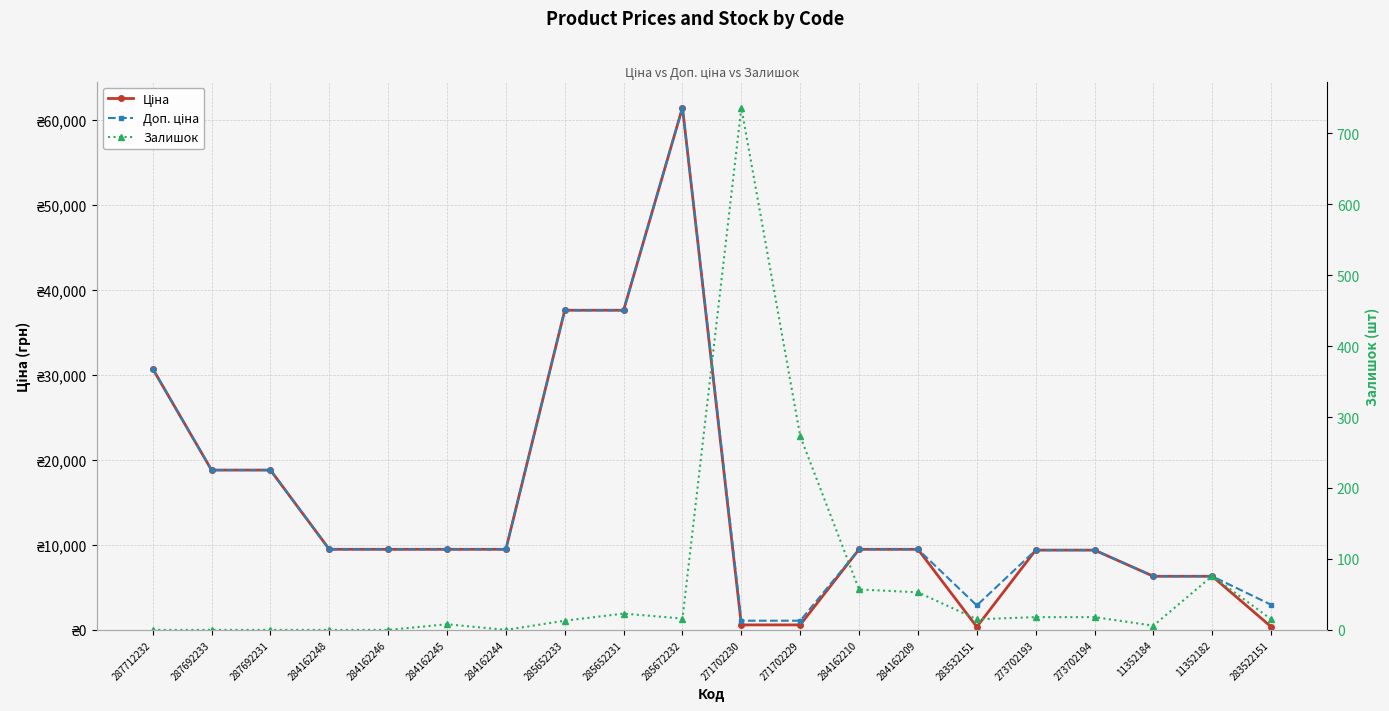

What is the label of the 3rd point from the right?

11352184